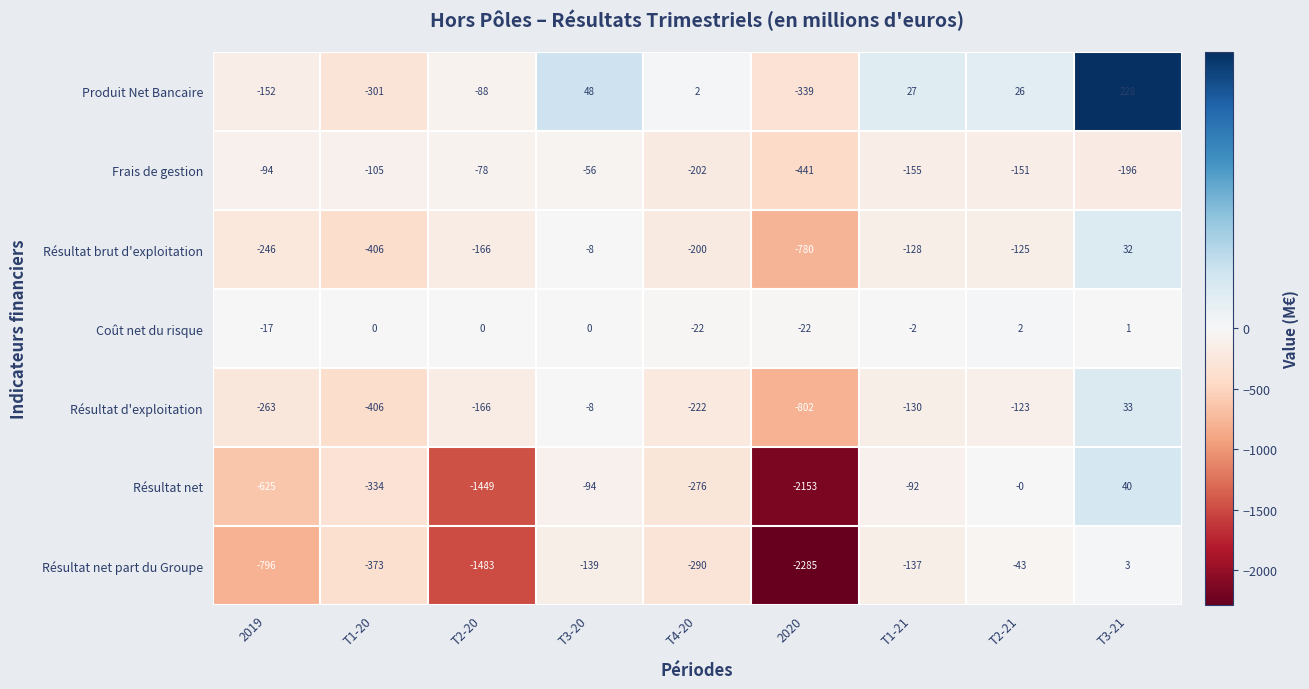

What is the spread (max minus min) of values at T1-21?

182